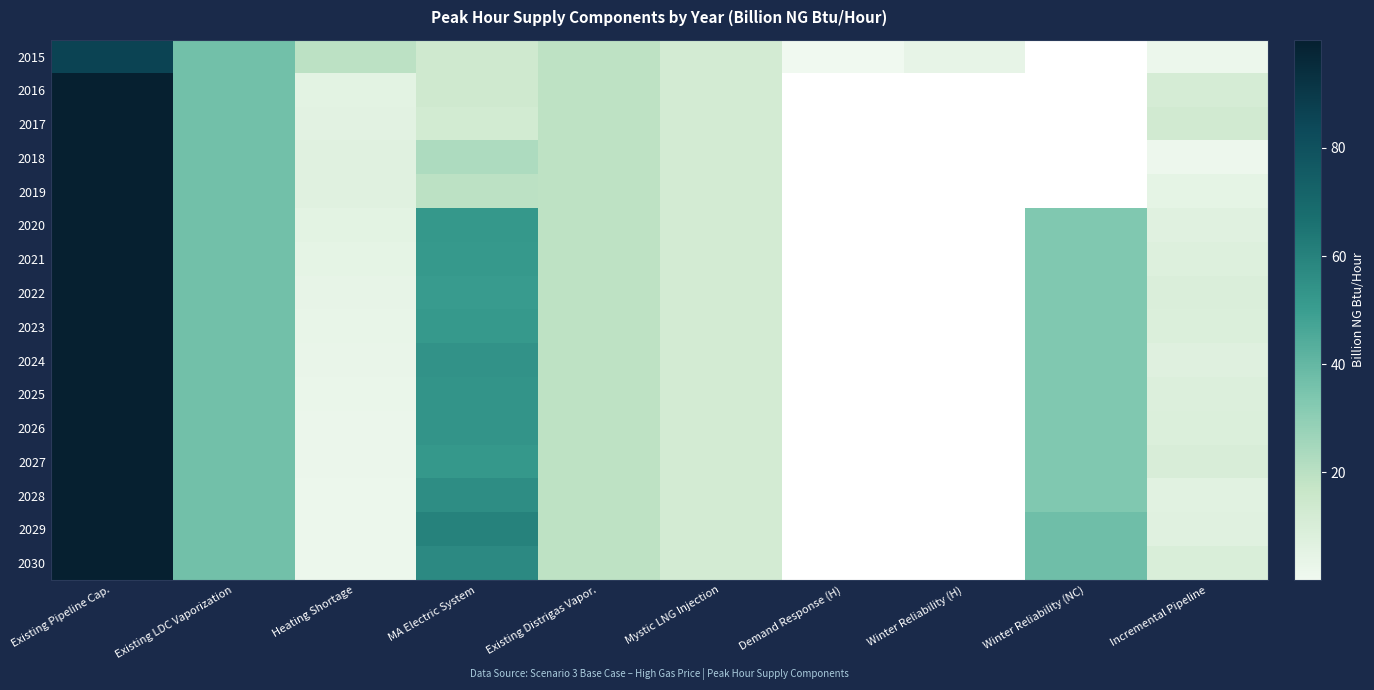

At which category is the sum across all series the highest?

Existing Pipeline Cap.